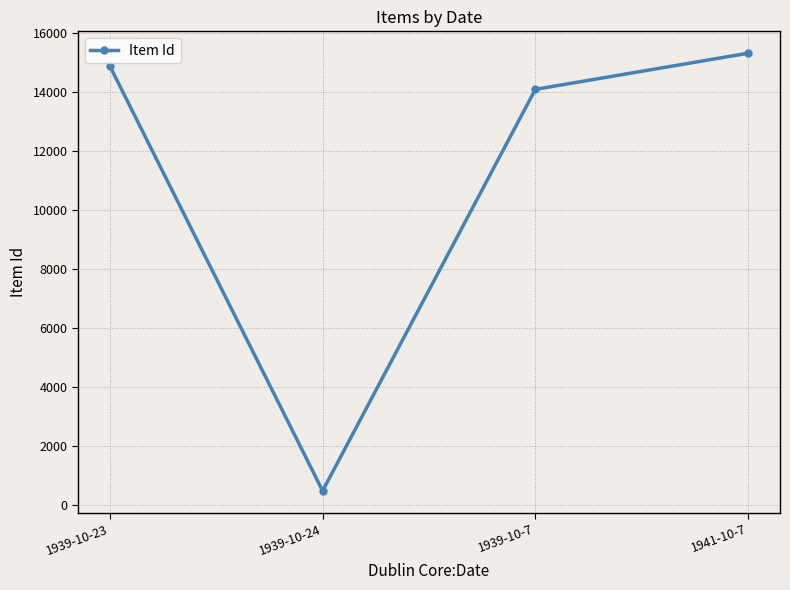

At which category does the data reach its first local valley?

1939-10-24